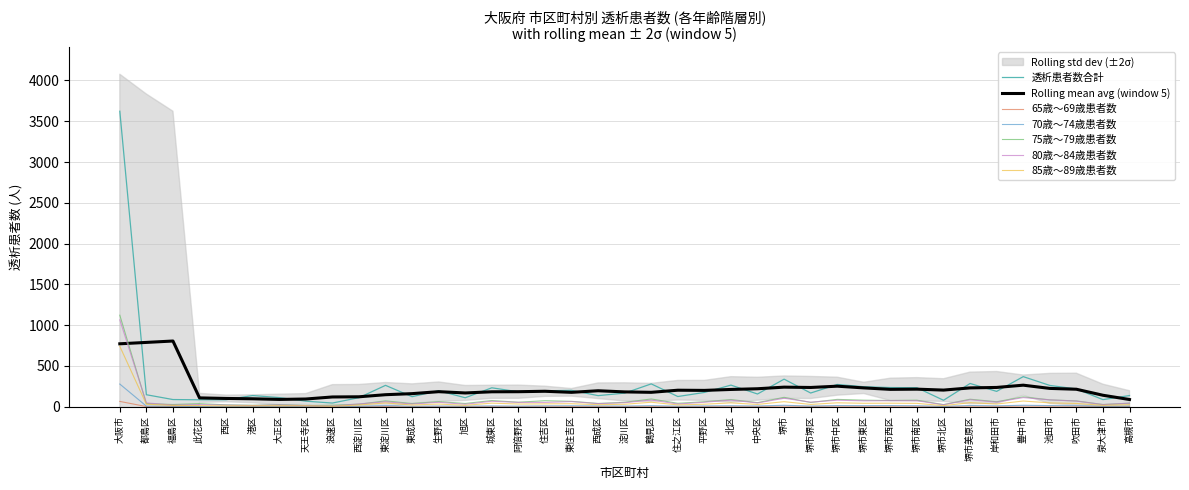

What is the value of the 75歳～79歳患者数 point at the 39th from the left?

43